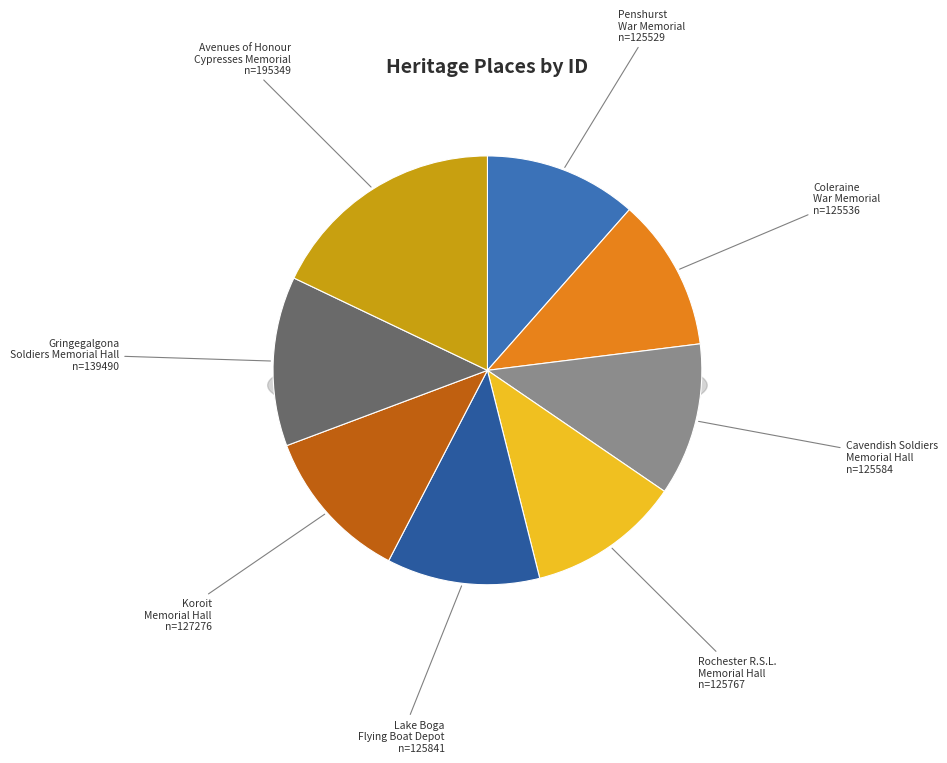

Is it true that Rochester R.S.L. Memorial Hall is 12% of the pie?

True